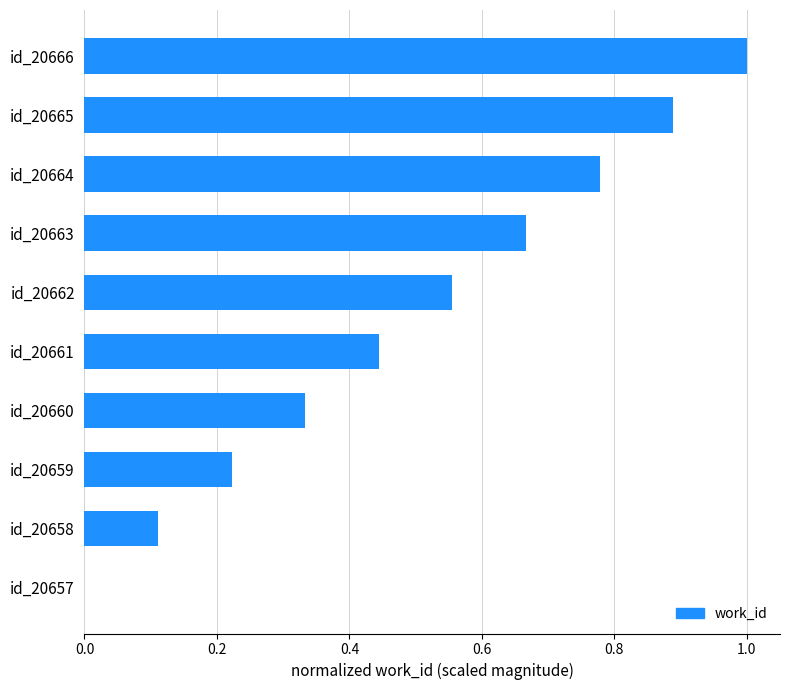

Are the bars grouped side by side (vs. stacked)?

No